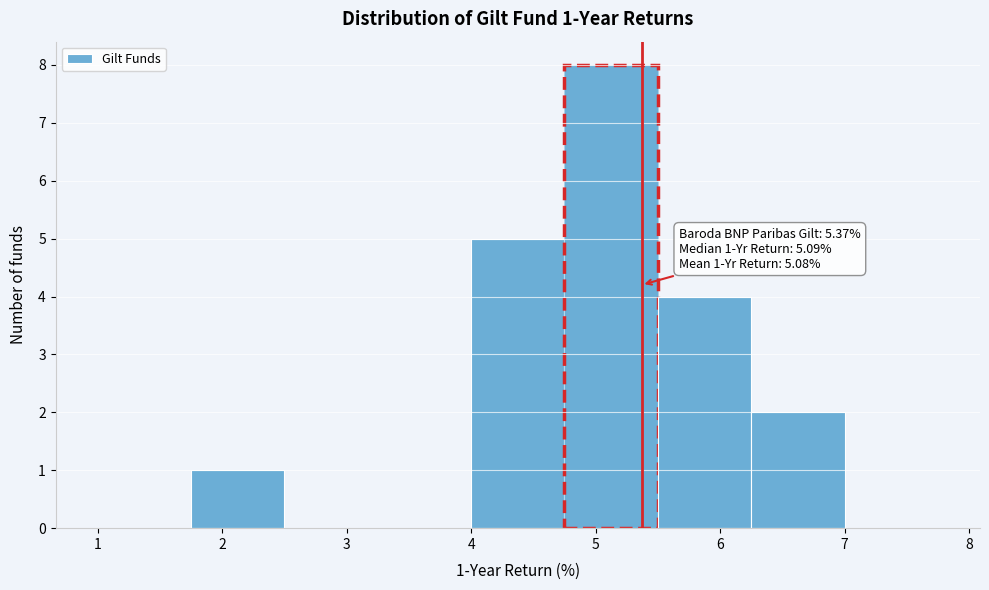

Over which range of the x-axis is the bar tallest?

4.75 to 5.50